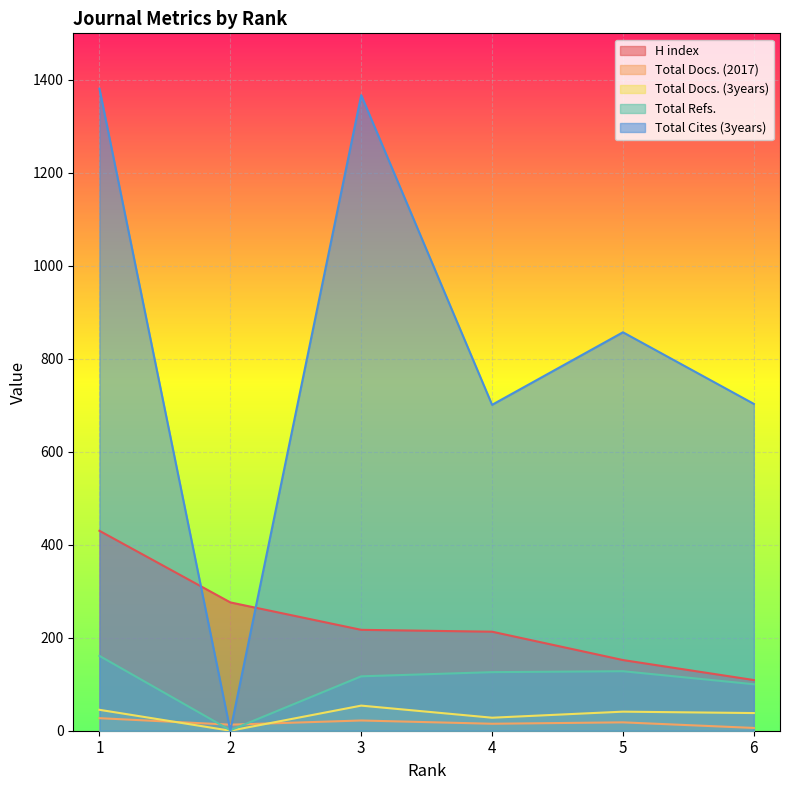

What is the spread (max minus min) of values at 5?

839